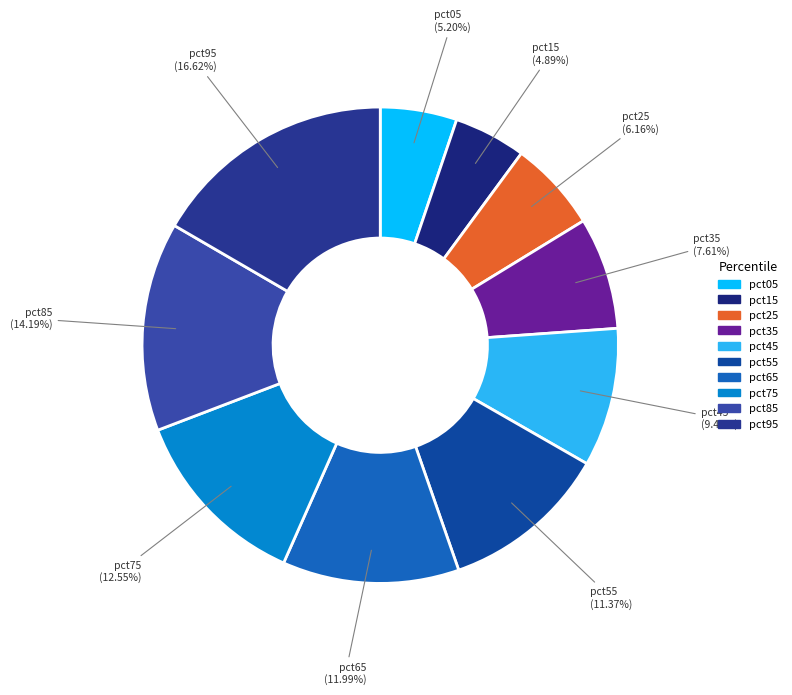

To the nearest percent, what is the combined percentage of pct85 and pct25?

20%